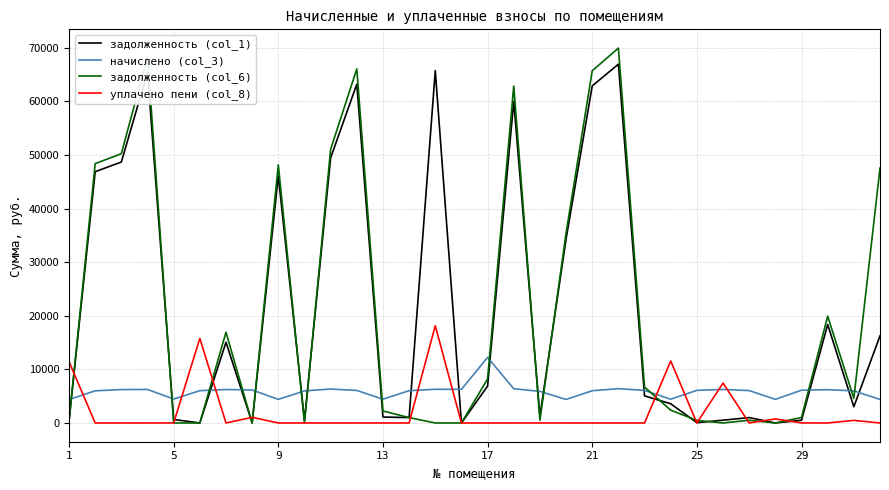

True or false: уплачено пени (col_8) and начислено (col_3) intersect in this chart.

True